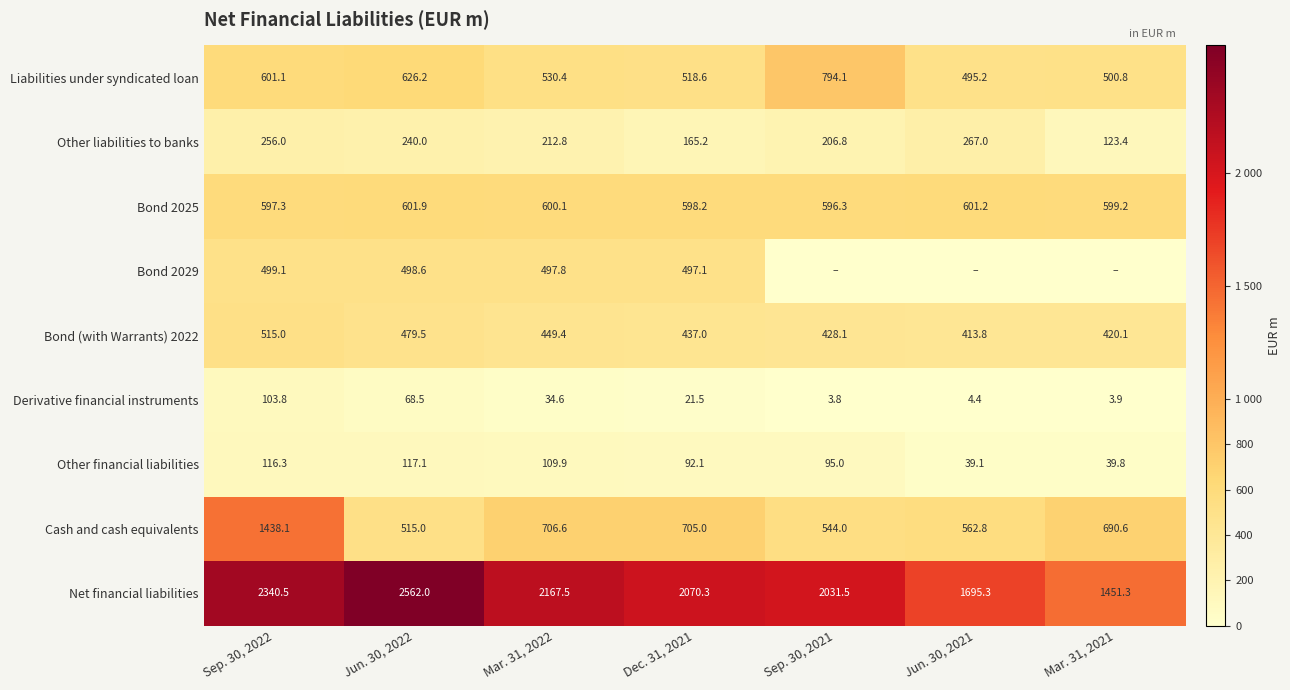

Which series changed the most between Jun. 30, 2022 and Dec. 31, 2021?

Net financial liabilities